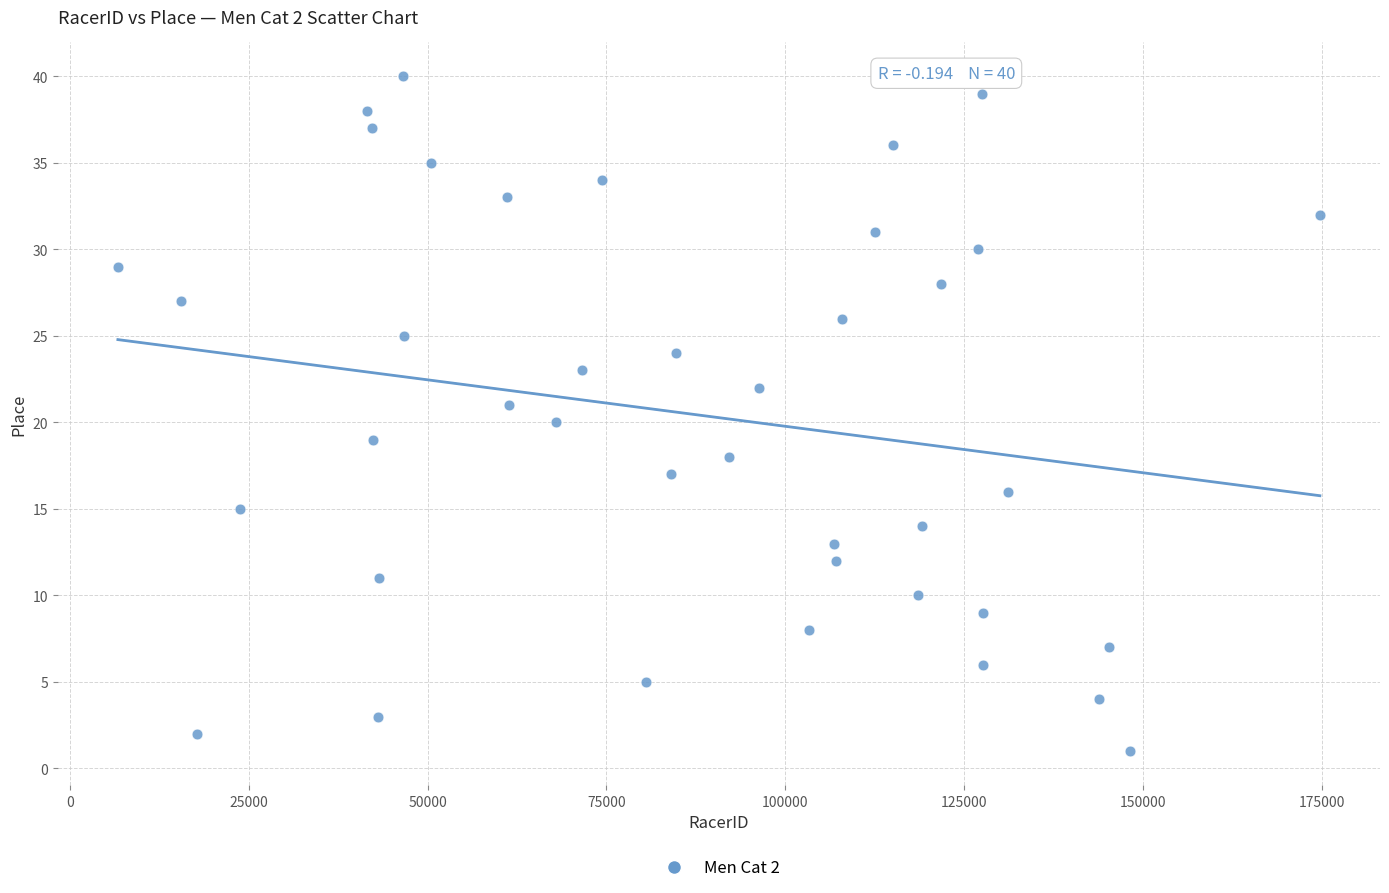

What is the range of Y values (max minus min)?

39